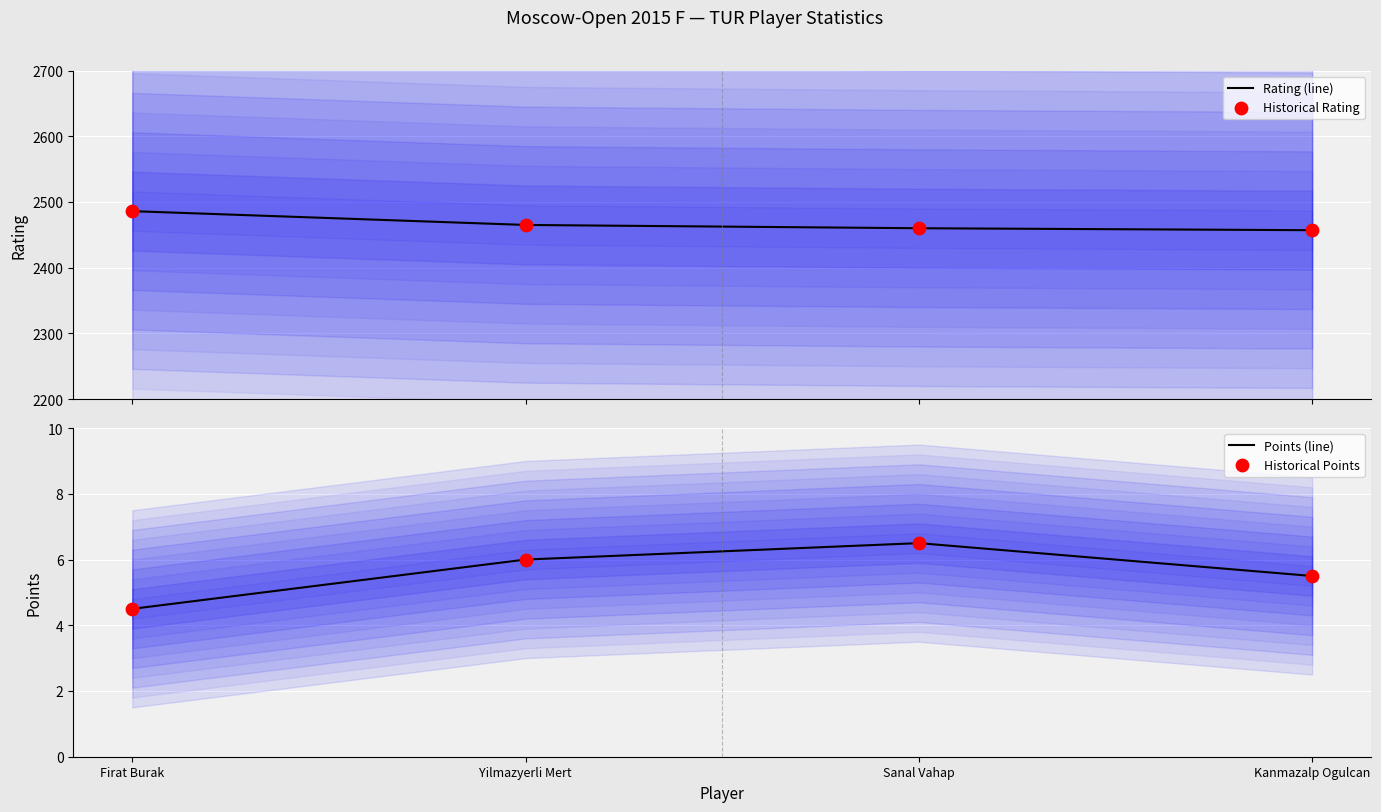

Is the value of Points (line) at Firat Burak greater than the value of Historical Points at Kanmazalp Ogulcan?

No